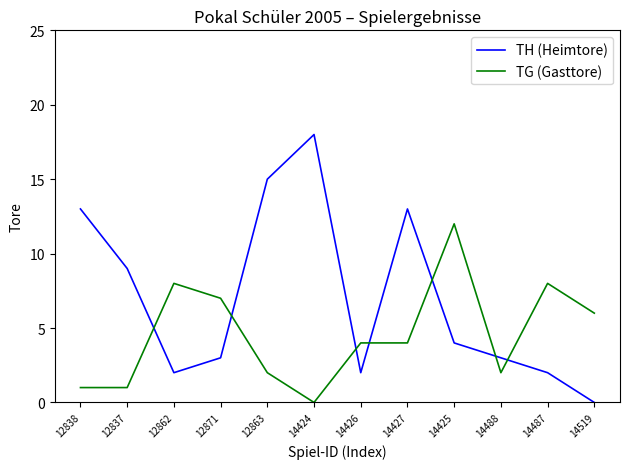

At which label is TH (Heimtore) closest to 9?

12837